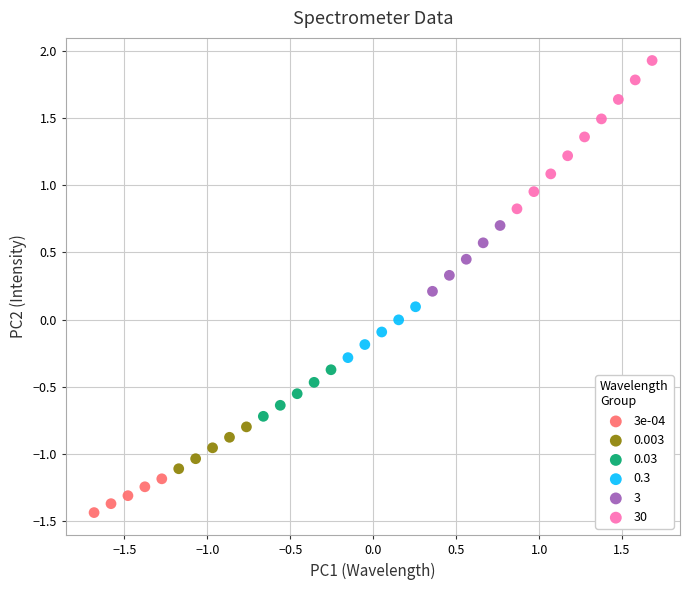

Which series has the widest spread of Y values?

30